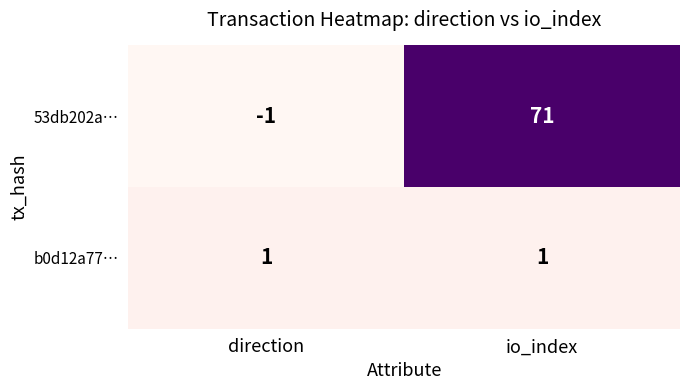

Reading left to right, transcribe all the data shown in this chart.

53db202a…: direction=-1	io_index=71
b0d12a77…: direction=1	io_index=1